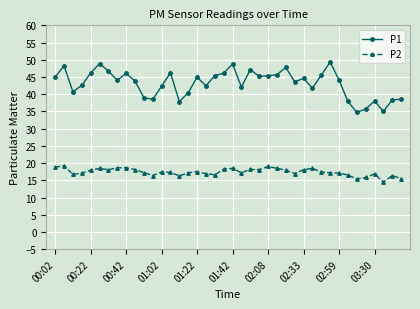

Which series has the largest total across all categories?

P1